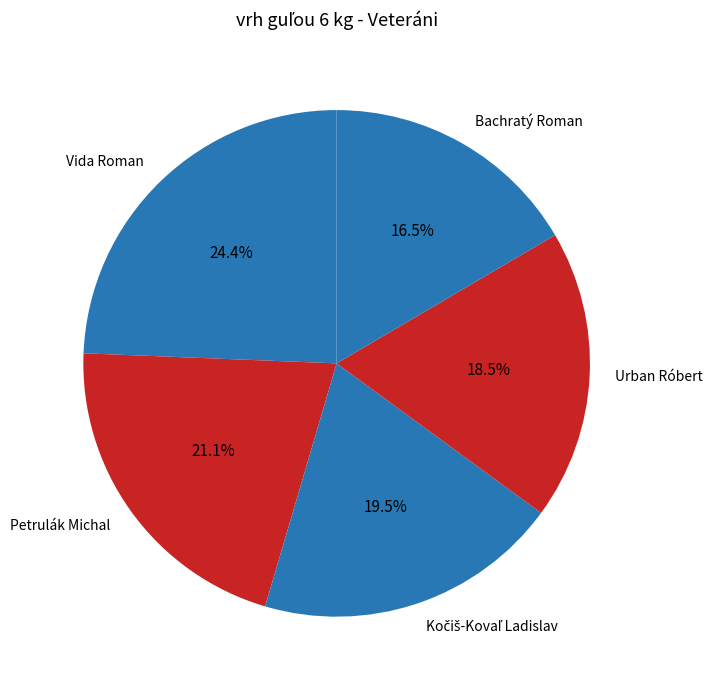

What percentage do Bachratý Roman and Urban Róbert together represent?

35.0%